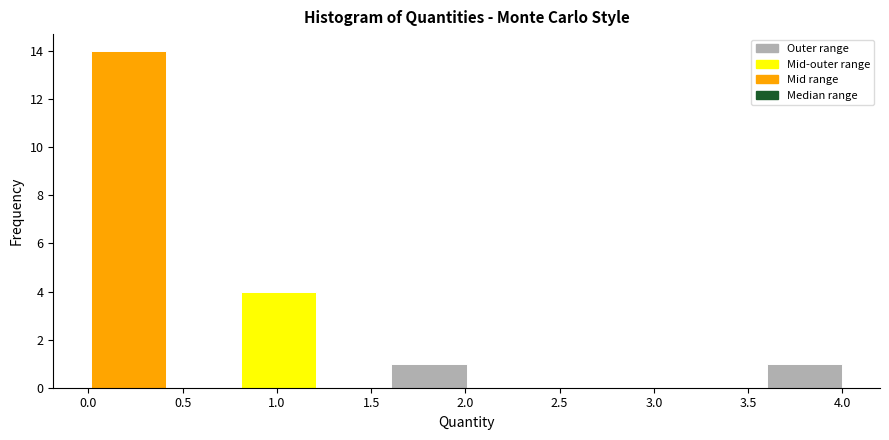

How tall is the bar that spans 1.6 to 2.0 on the x-axis? Neither the bar edges nor the heights are printed on the chart, so give them approximately, as read against the axes.

1